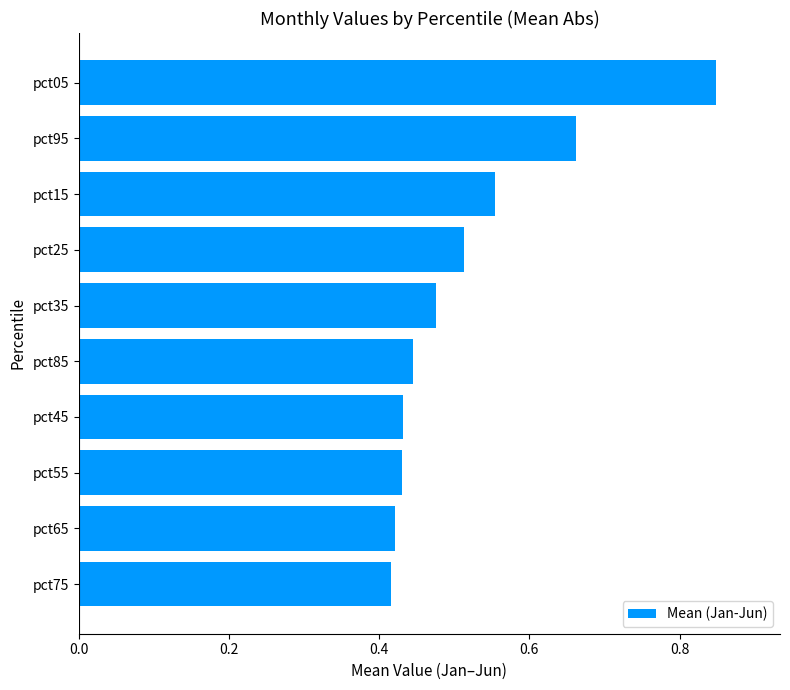

At which category does the chart reach its peak across all series?

pct05